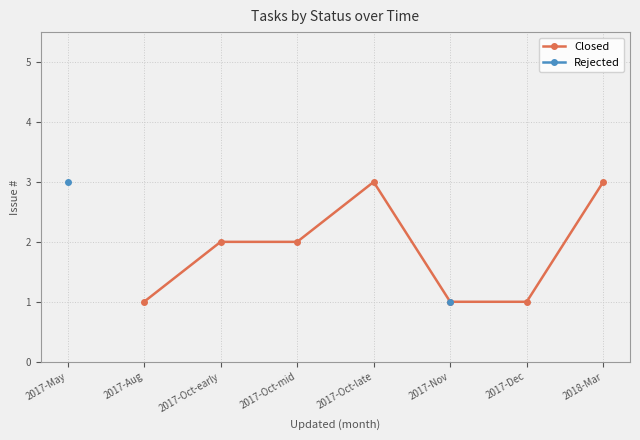

At which label does Rejected reach its peak?

2017-May